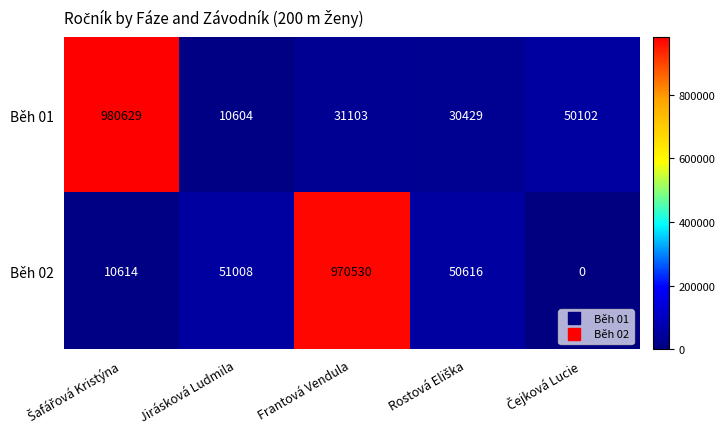

How many series are shown in this chart?

2